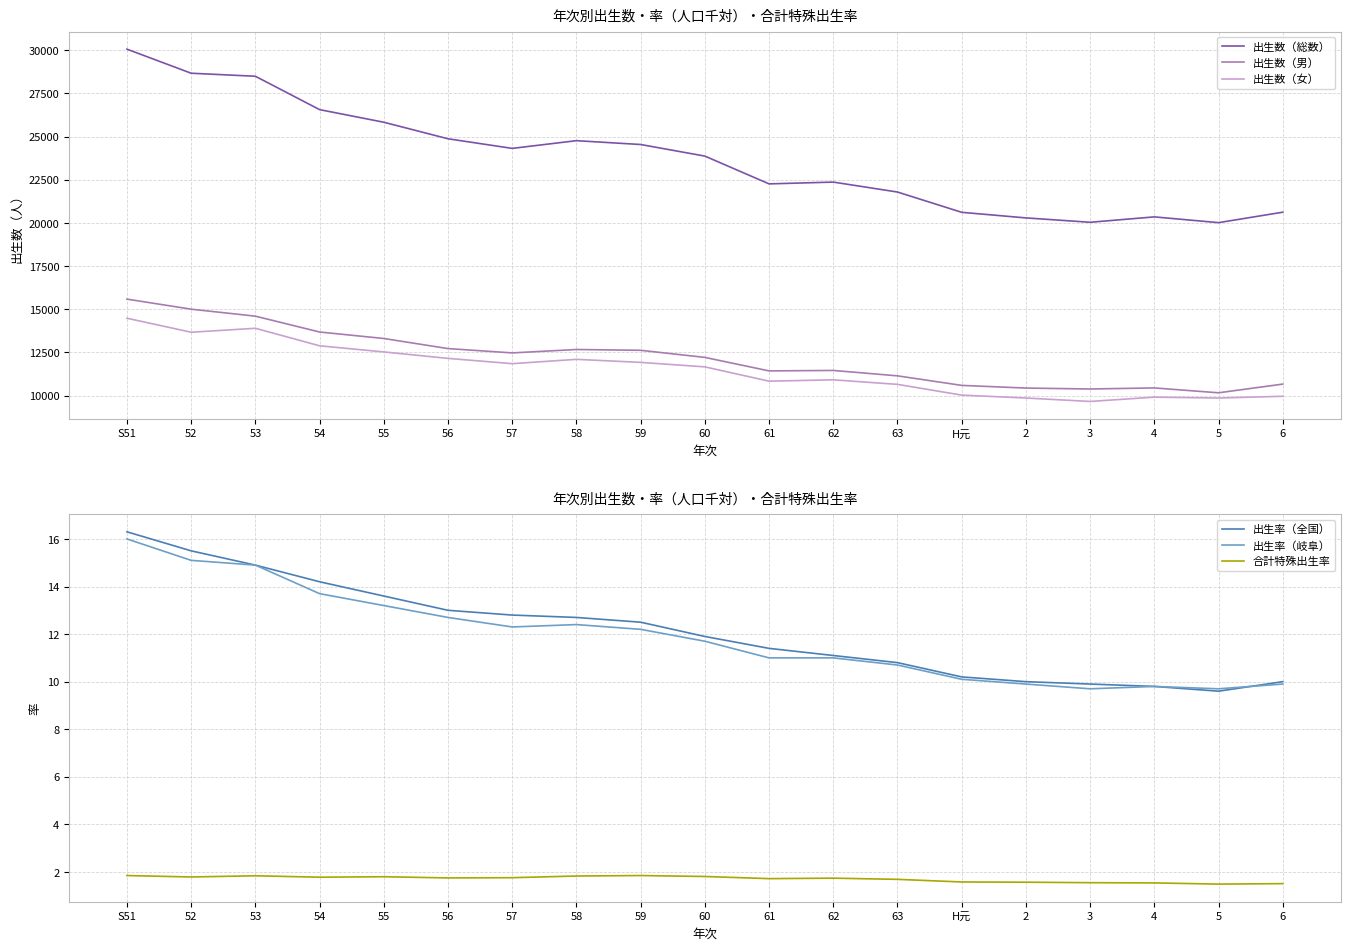

Between 5 and 58, which is larger?

58